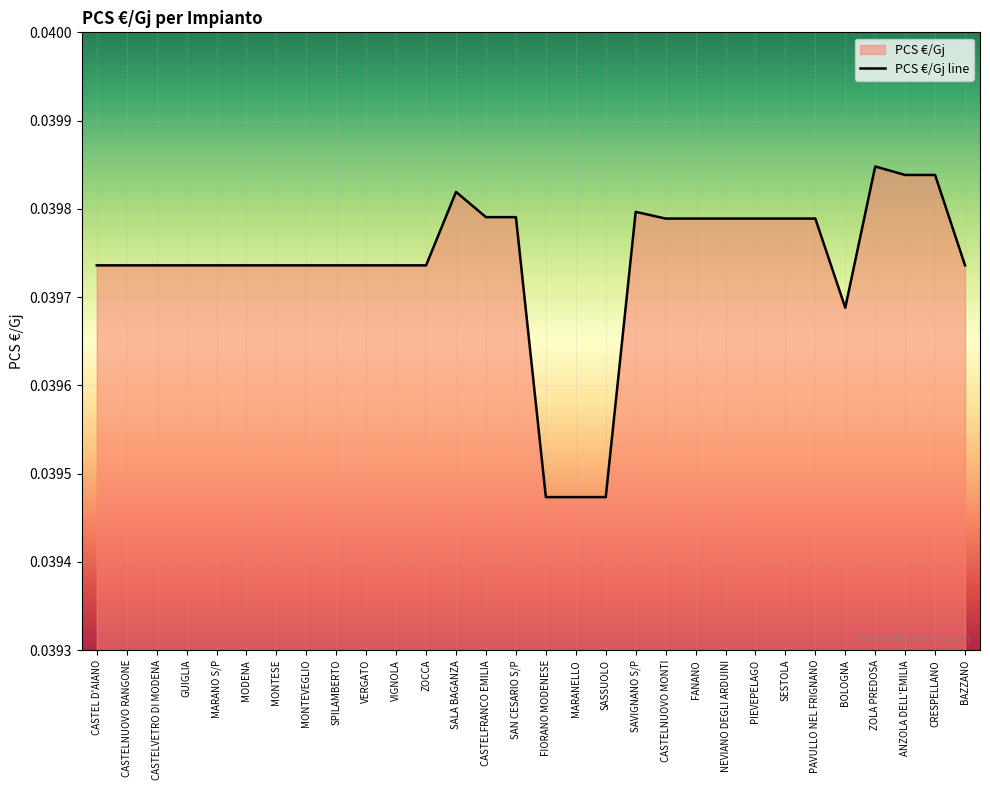

Does the chart display data point markers on the line(s)?

No